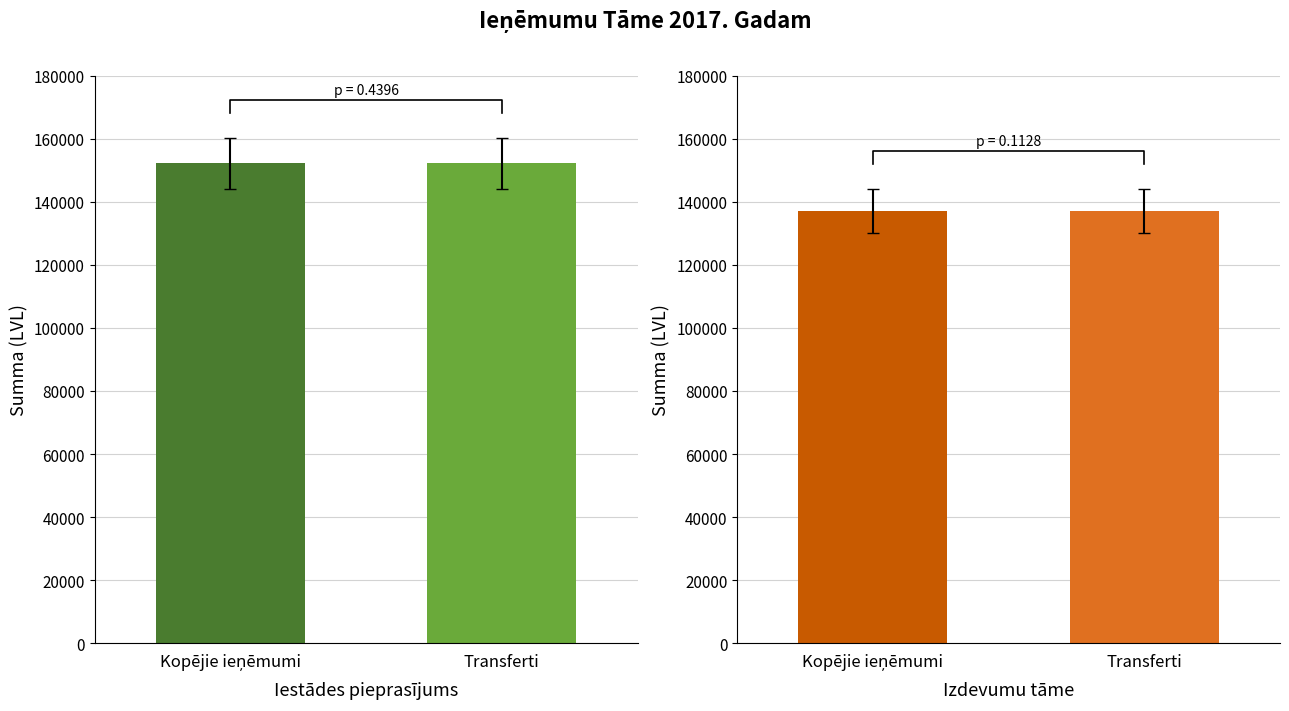

True or false: Izdevumu tāme 2017.gadam has a value of 211762 at Kopējie ieņēmumi.

False